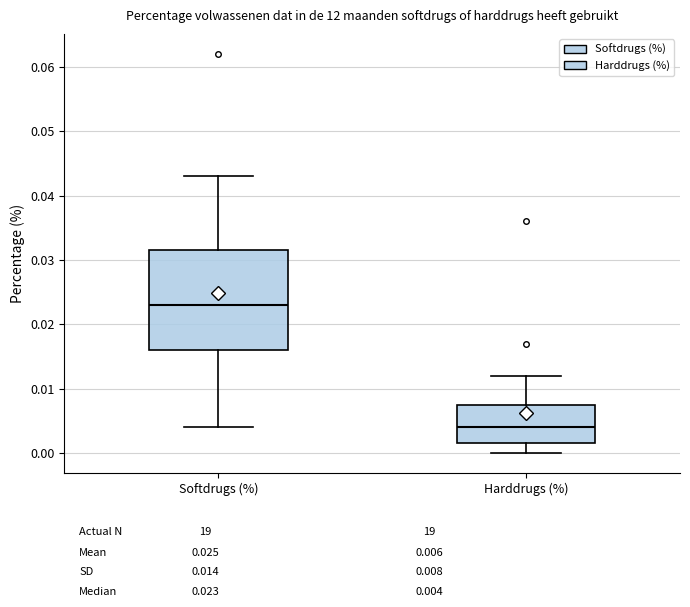

Reading left to right, read every box against the y-axis: the position of its median line, the range the box covers, and the ends of its whiskers. The values are not printed on the chart, so give them approximately, as read against the axis.

Softdrugs (%): median 0.023, box 0.016 to 0.032, whiskers 0.004 to 0.043
Harddrugs (%): median 0.004, box 0.002 to 0.008, whiskers 0.000 to 0.012